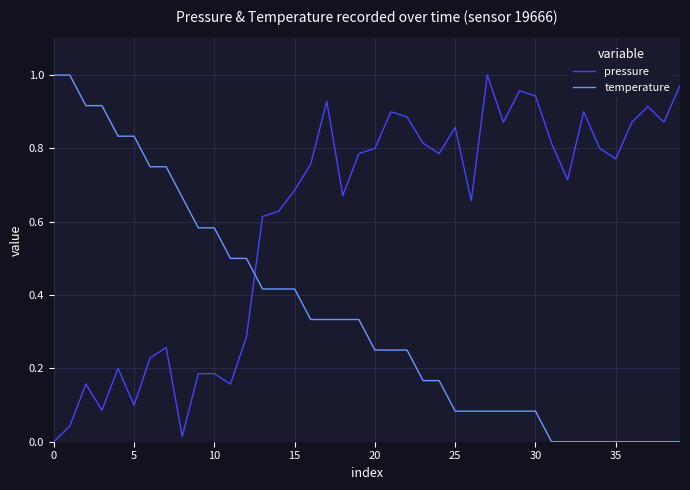

True or false: temperature and pressure intersect in this chart.

True